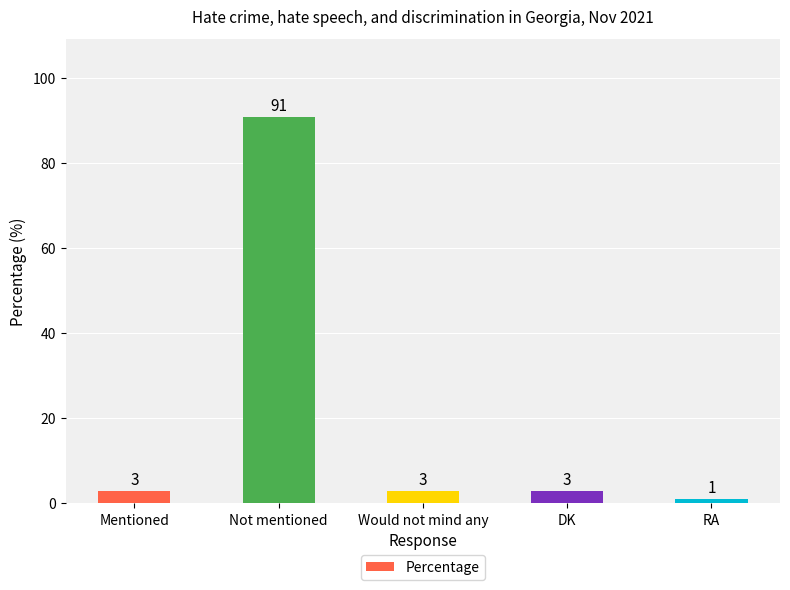

Does the chart contain stacked bars?

No